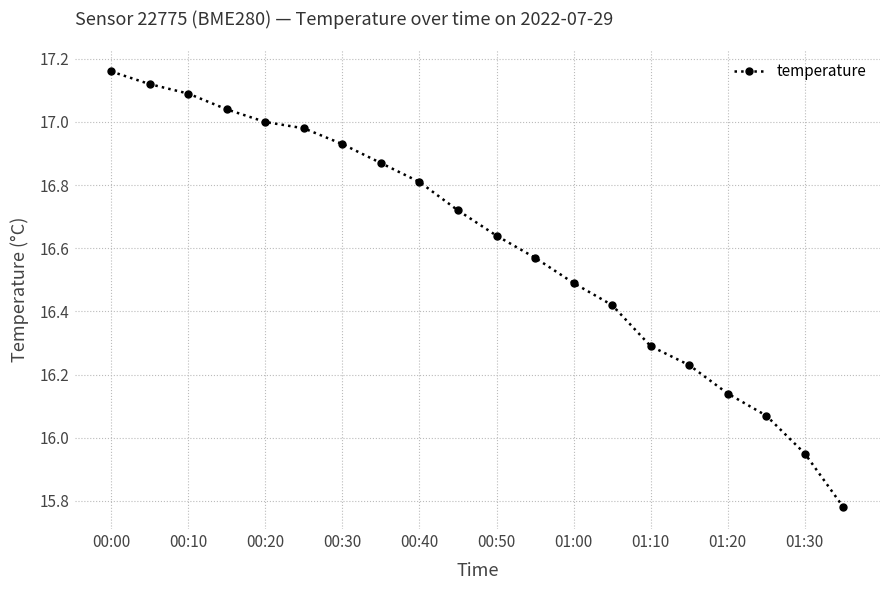

True or false: the data has more than 2 interior local peaks.

False